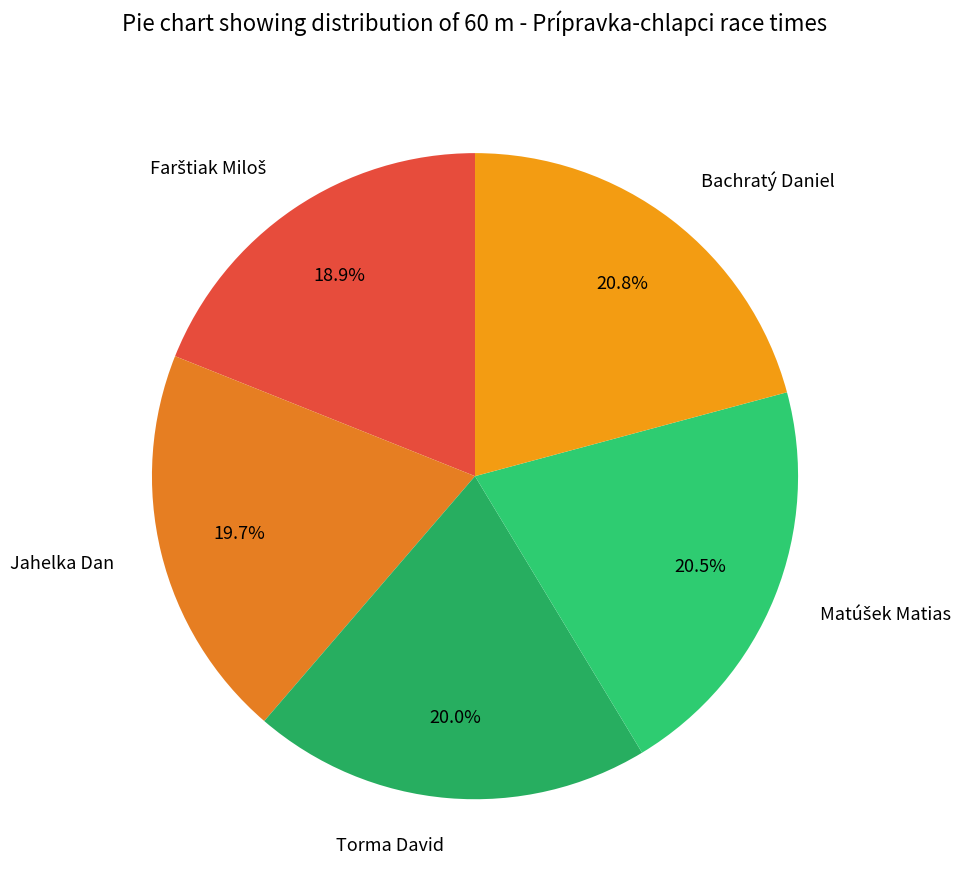

Approximately how many times larger is the value at Bachratý Daniel compared to Jahelka Dan?

1.1